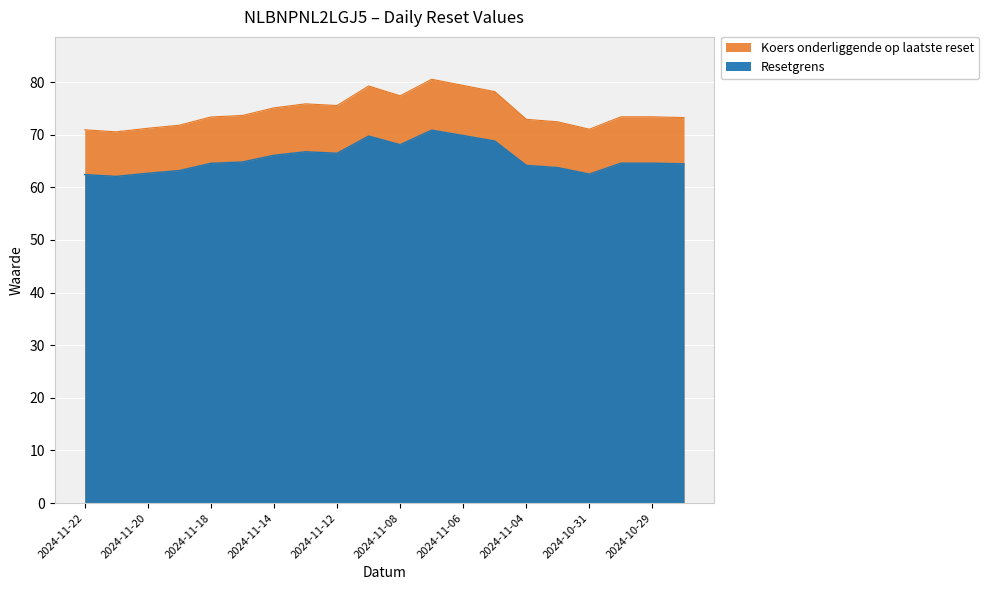

True or false: Koers onderliggende op laatste reset and Resetgrens cross at least once.

False